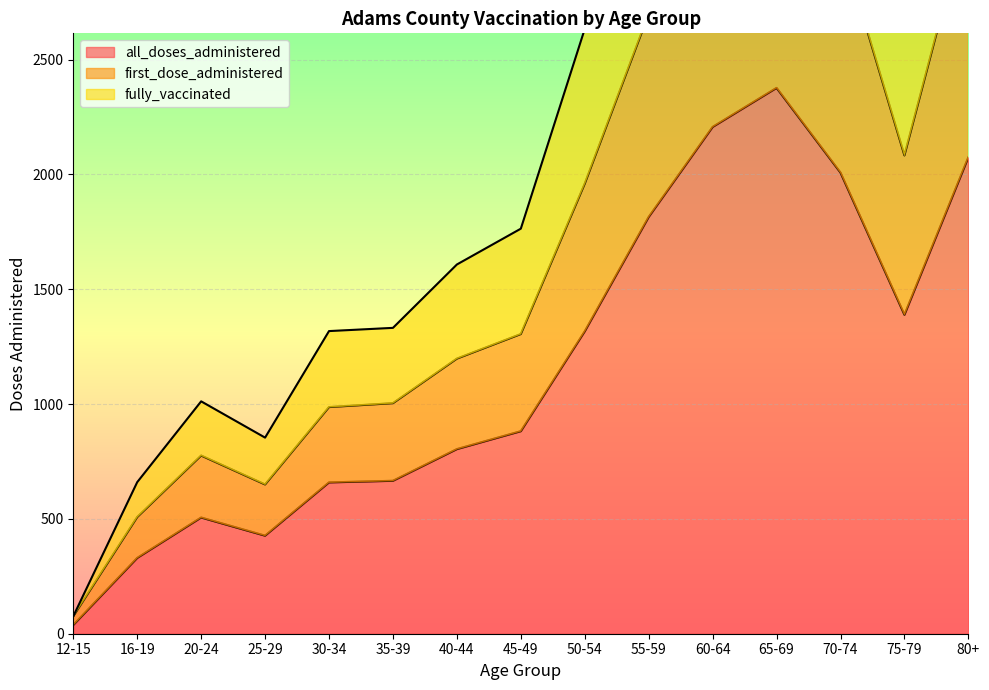

The all_doses_administered series shows 2651 at 55-59. True or false?

False